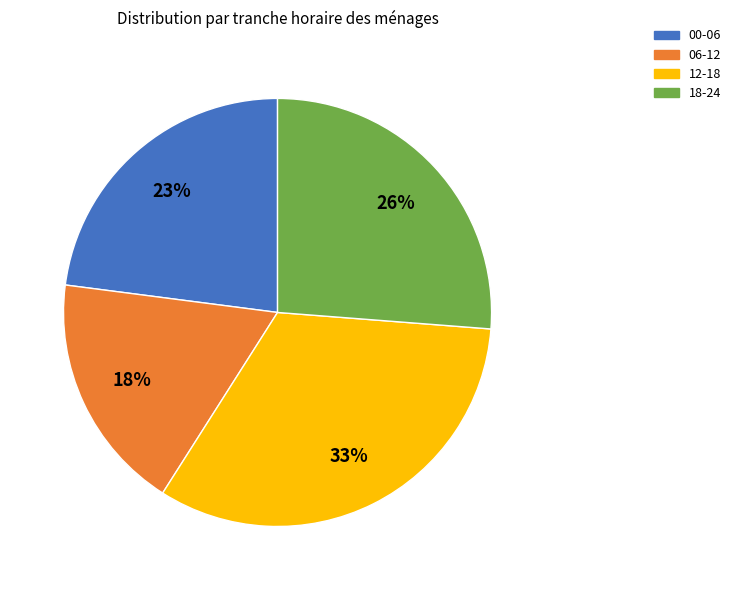

Is there any slice that represents more than half of the pie?

No